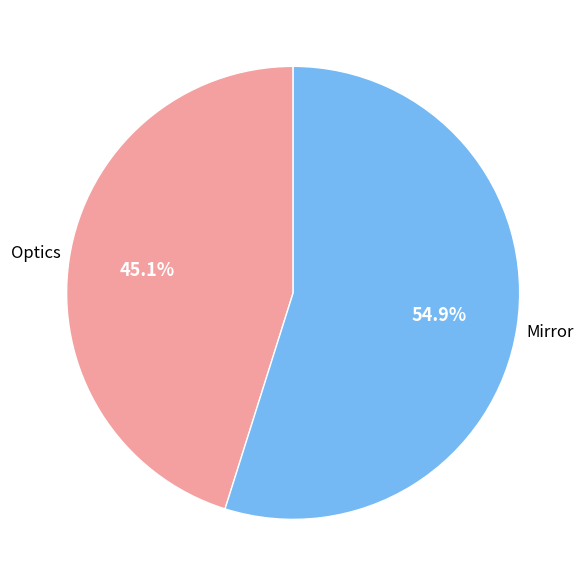

Is there a majority slice in this chart?

Yes